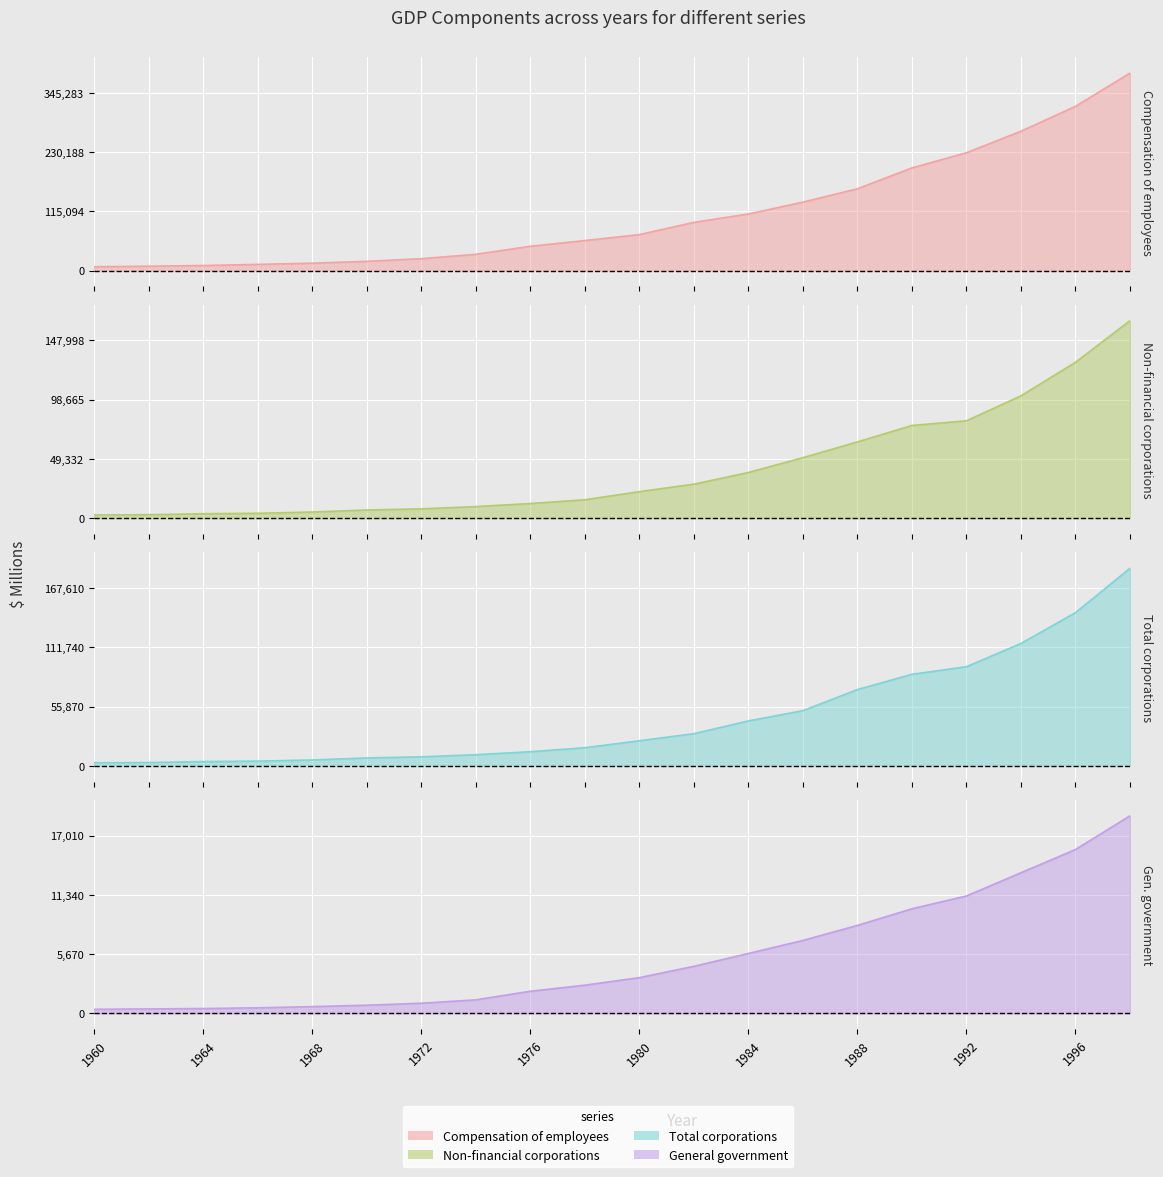

Is it true that Total corporations equals 539 at 1966?

True